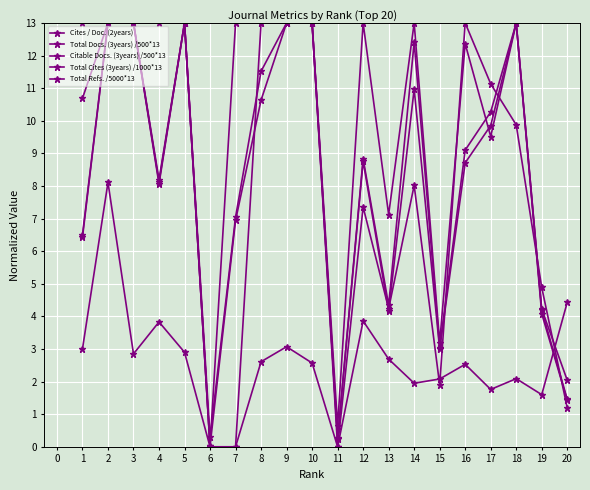

Rank the series at 2 from highest to lowest value.

Total Docs. (3years) /500*13, Citable Docs. (3years) /500*13, Total Cites (3years) /1000*13, Total Refs. /5000*13, Cites / Doc. (2years)